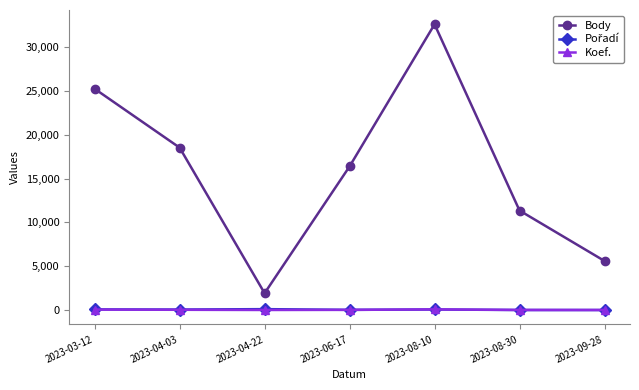

True or false: Body and Koef. cross at least once.

False